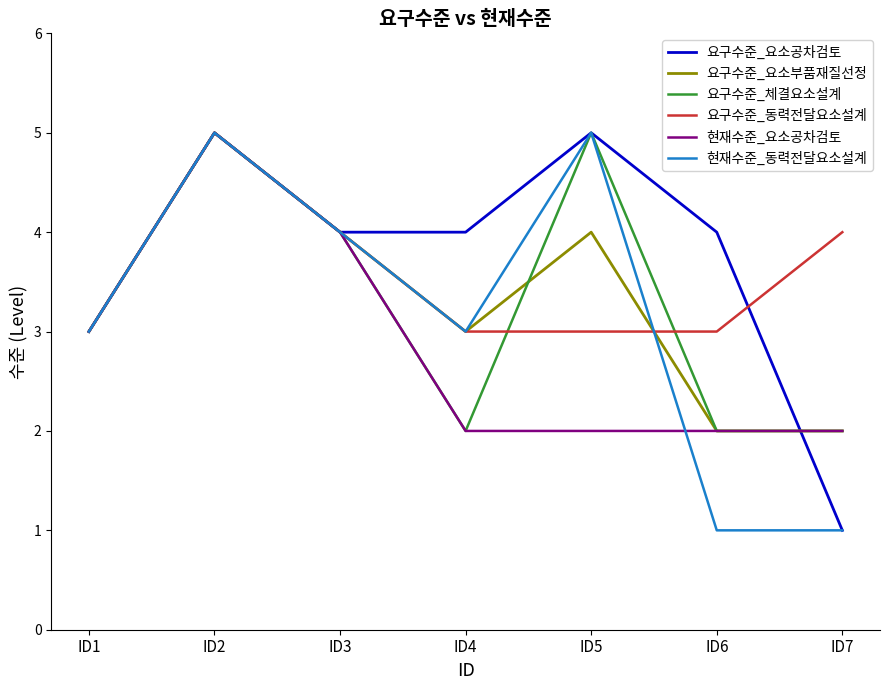

What is the greatest value displayed?

5